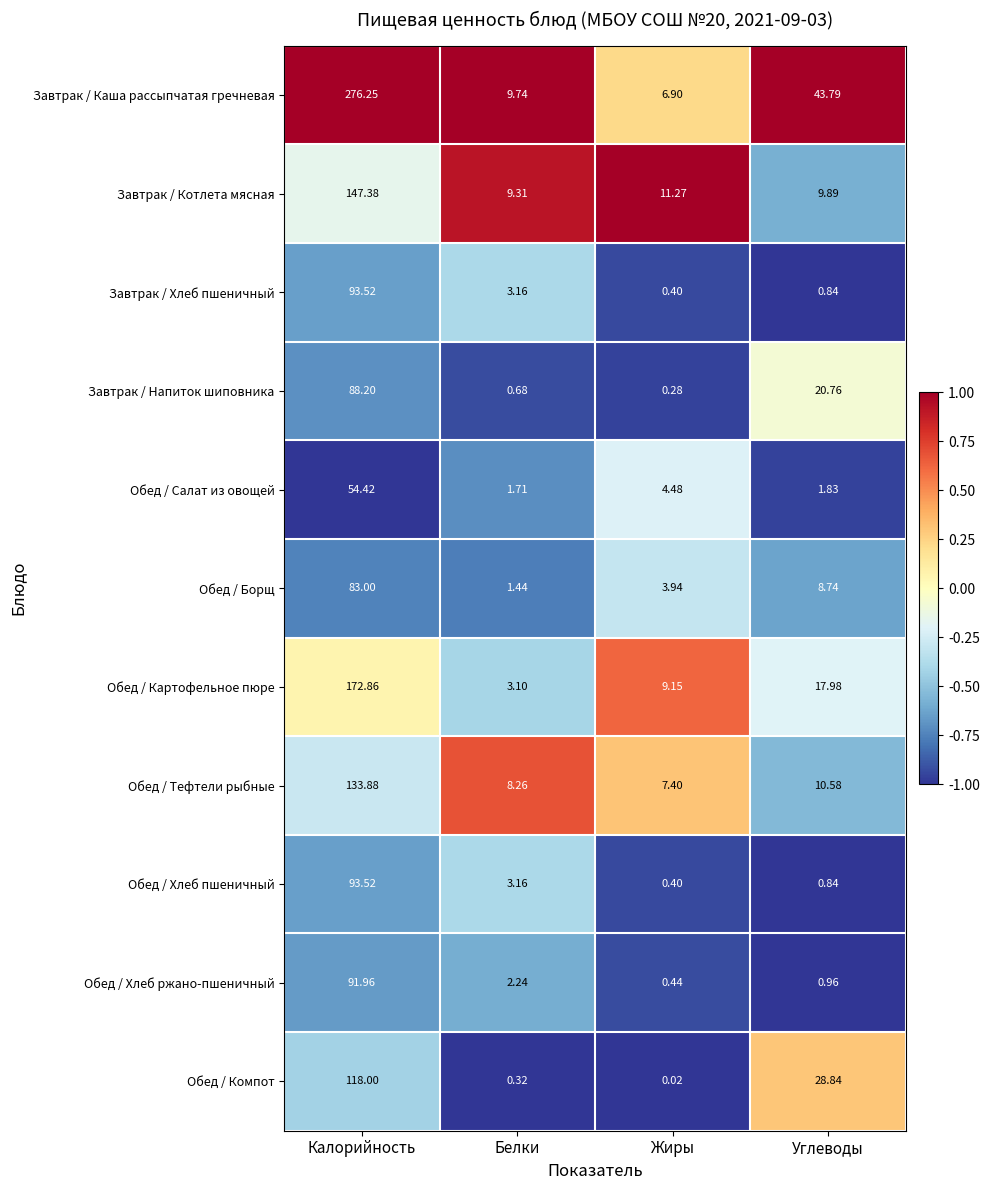

List the labels in order of Завтрак / Каша рассыпчатая гречневая value, smallest first.

Жиры, Белки, Углеводы, Калорийность